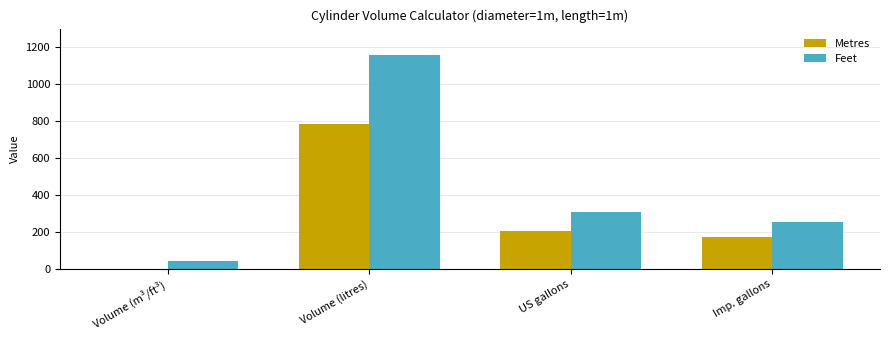

What are all the series names shown in the legend?

Metres, Feet